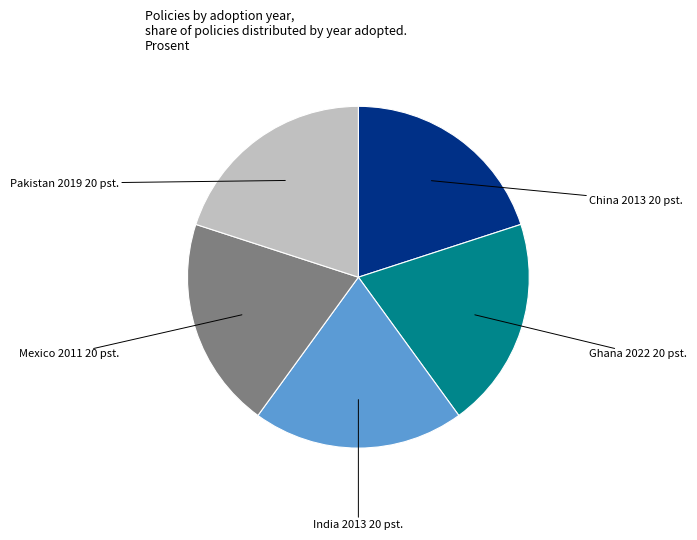

What is the ratio of the value at Pakistan 2019 20 pst. to the value at China 2013 20 pst.?

1.0